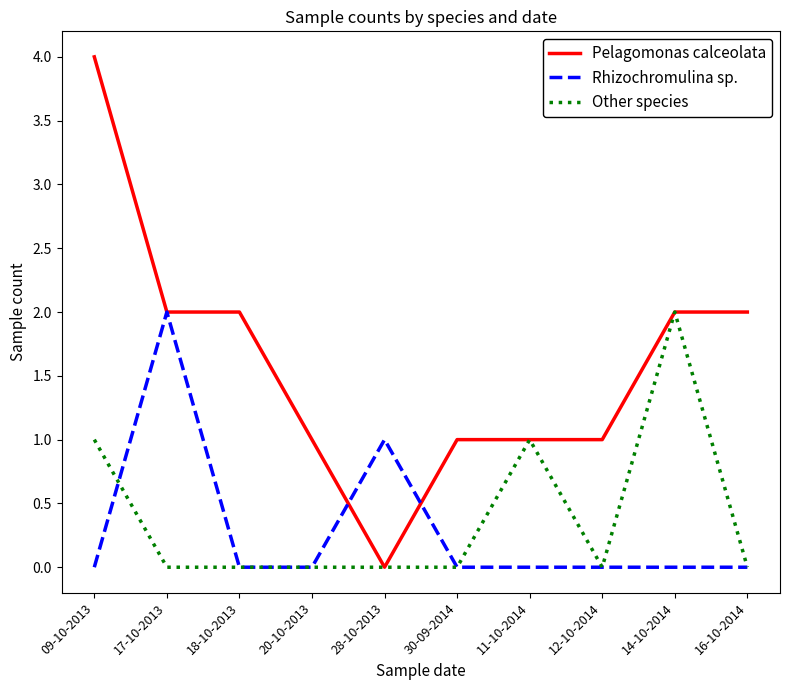

What are all the series names shown in the legend?

Pelagomonas calceolata, Rhizochromulina sp., Other species